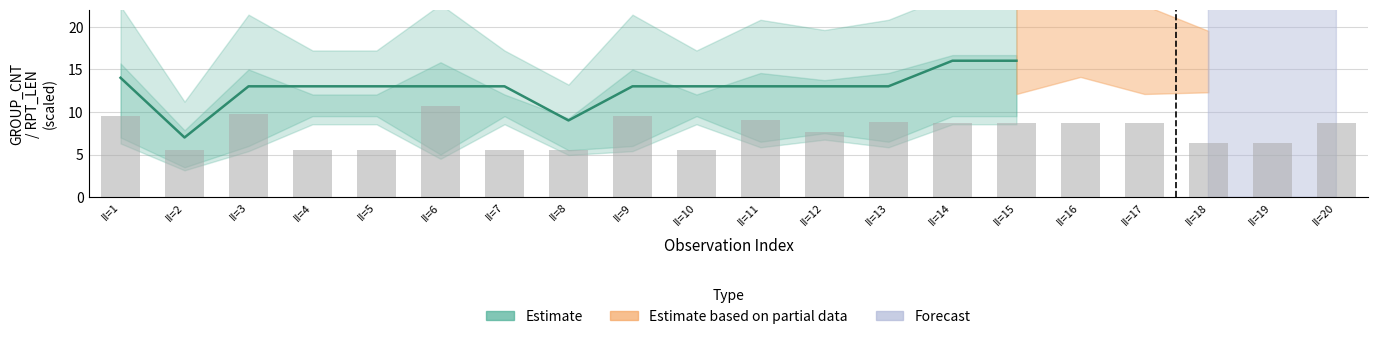

Between II=5 and II=3, which is larger?

II=5